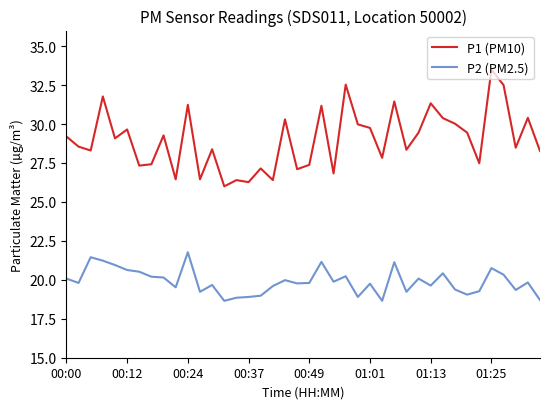

Which series has the largest total across all categories?

P1 (PM10)